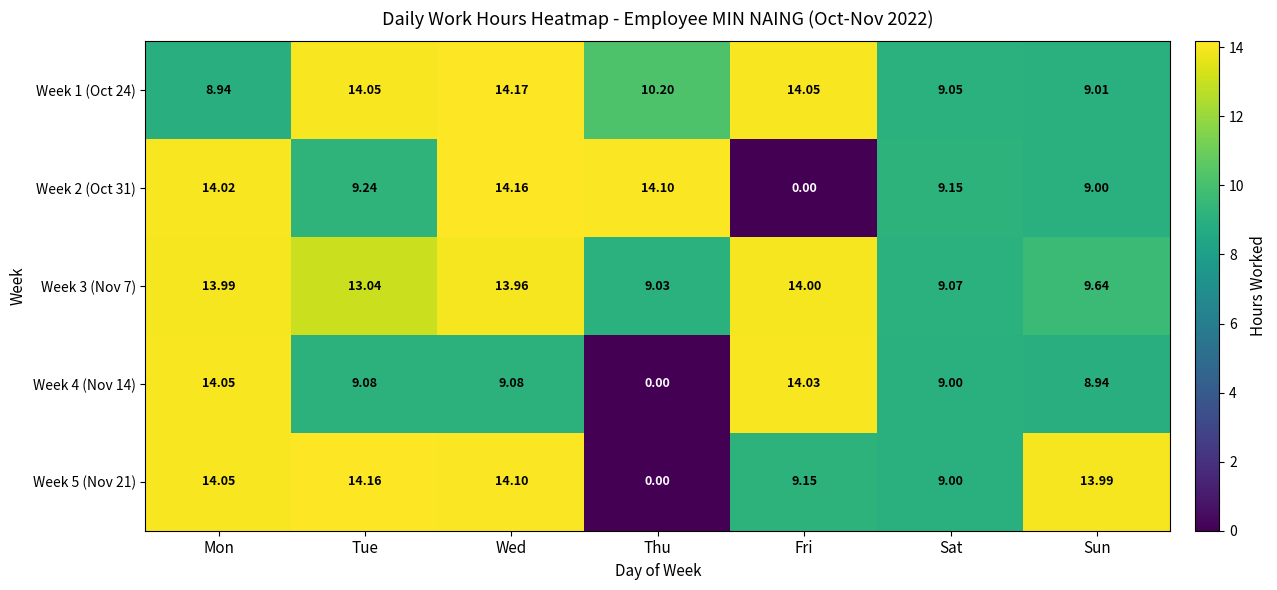

Which category has the highest value across all series?

Wed